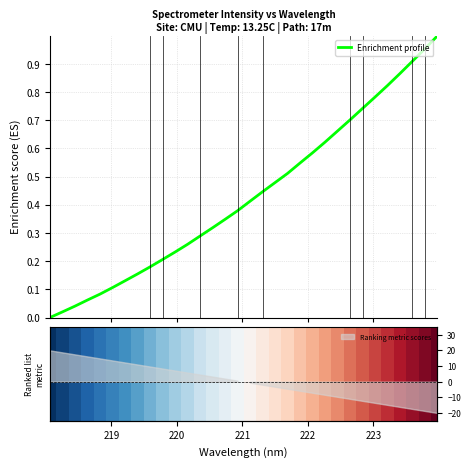

How many positive values are there?

31